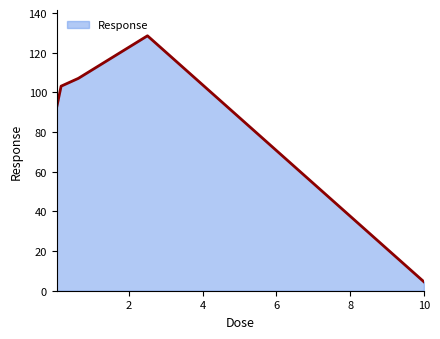

What is the average value?

87.2